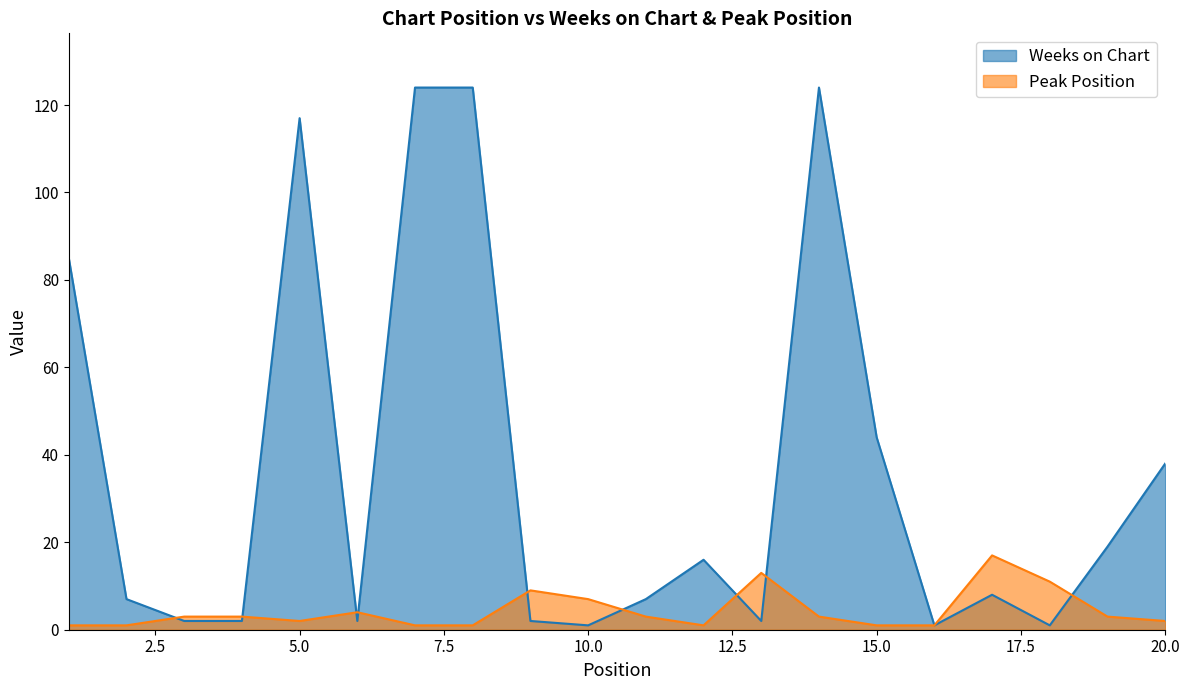

Between 16 and 8, which is larger?

8